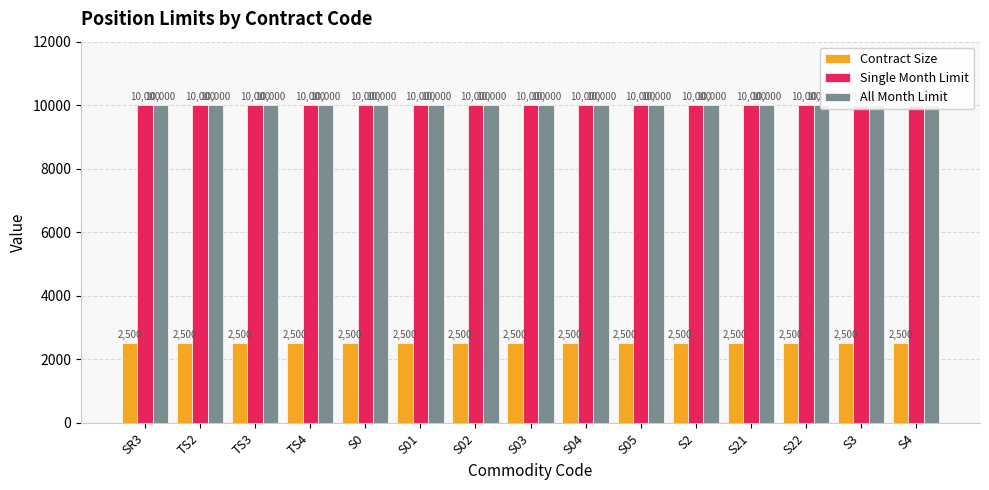

What is the spread (max minus min) of values at S04?

7500